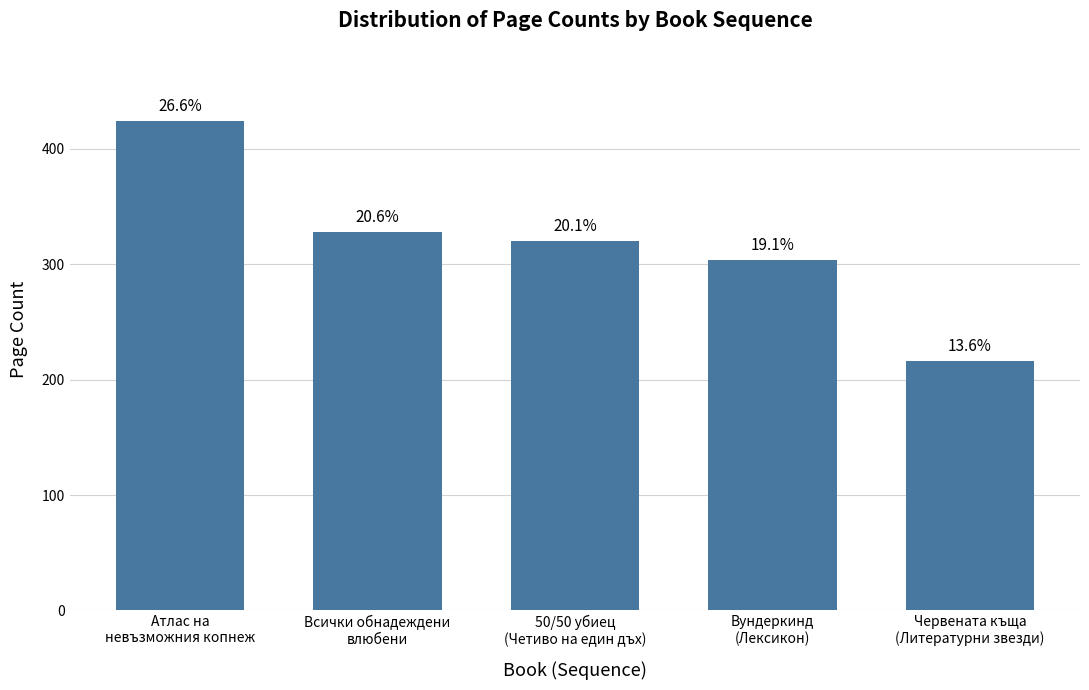

Are the bars horizontal?

No